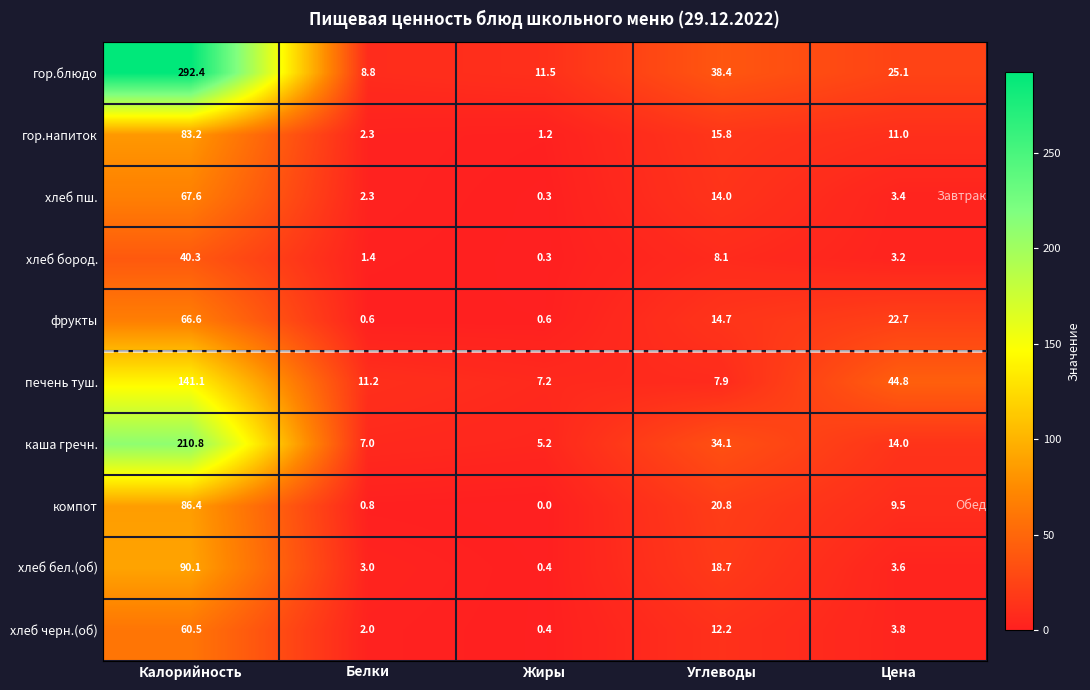

Which series has the largest total across all categories?

гор.блюдо